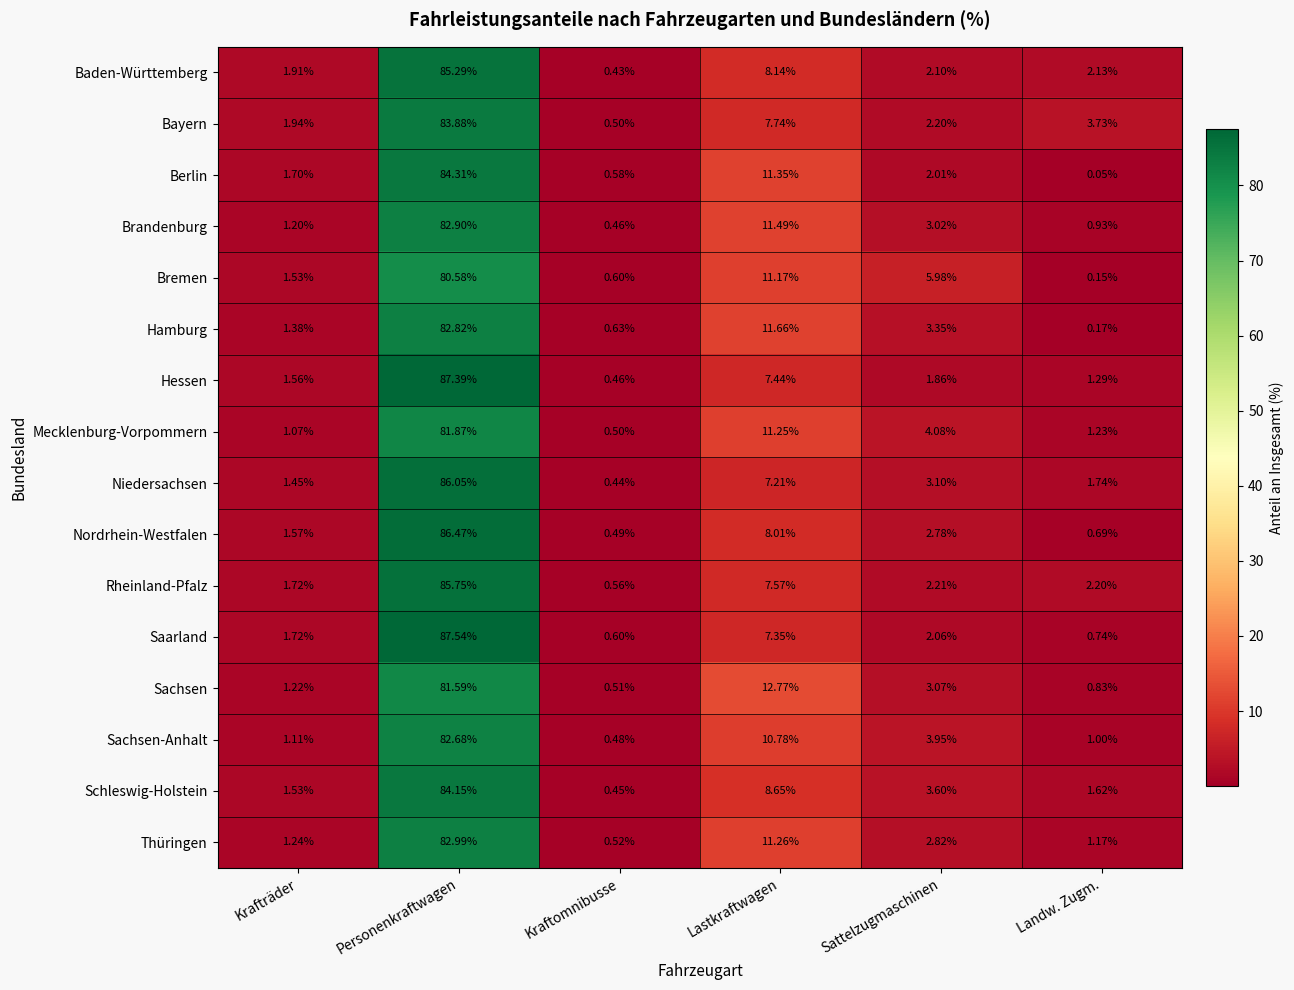

Rank the series by their maximum value, from lowest to highest.

Bremen, Sachsen, Mecklenburg-Vorpommern, Sachsen-Anhalt, Hamburg, Brandenburg, Thüringen, Bayern, Schleswig-Holstein, Berlin, Baden-Württemberg, Rheinland-Pfalz, Niedersachsen, Nordrhein-Westfalen, Hessen, Saarland